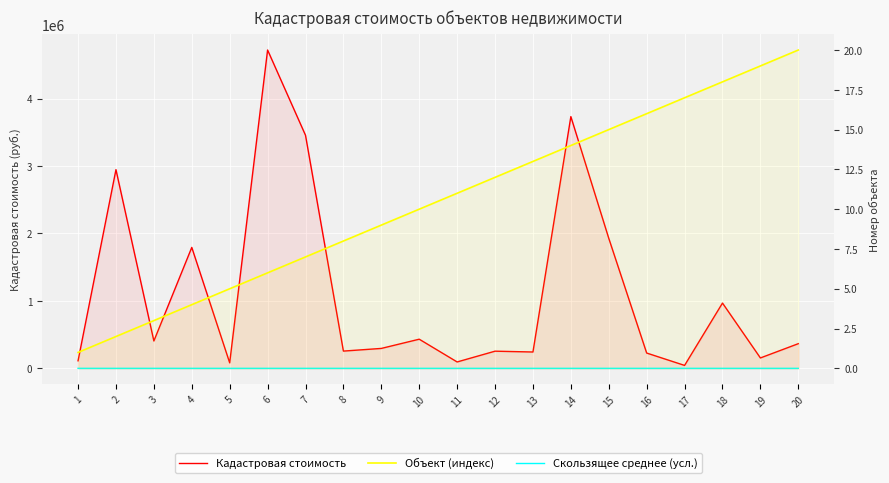

Does the chart display data point markers on the line(s)?

No